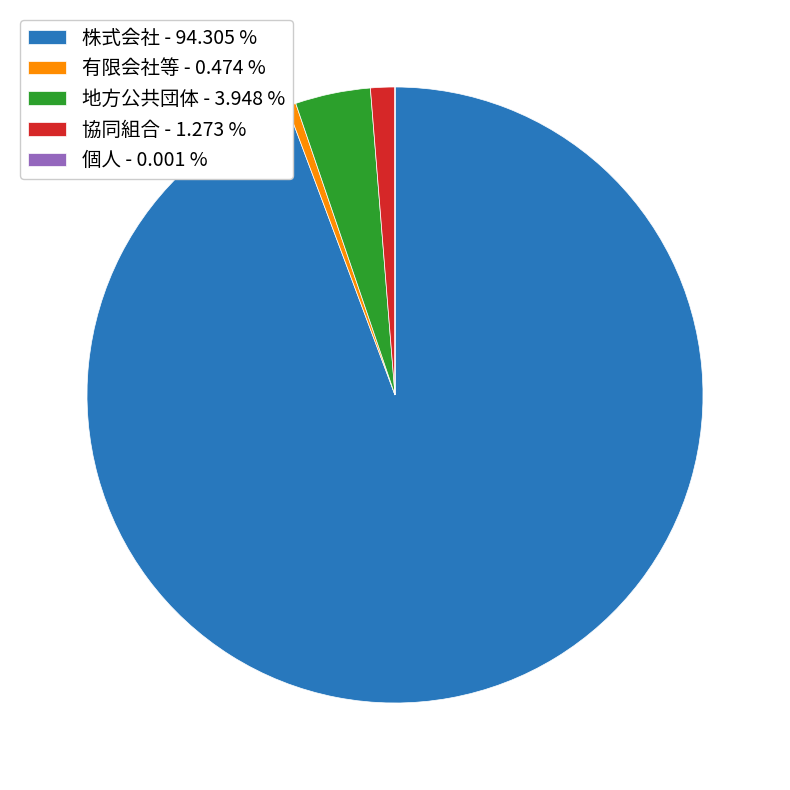

Which category accounts for the majority?

株式会社